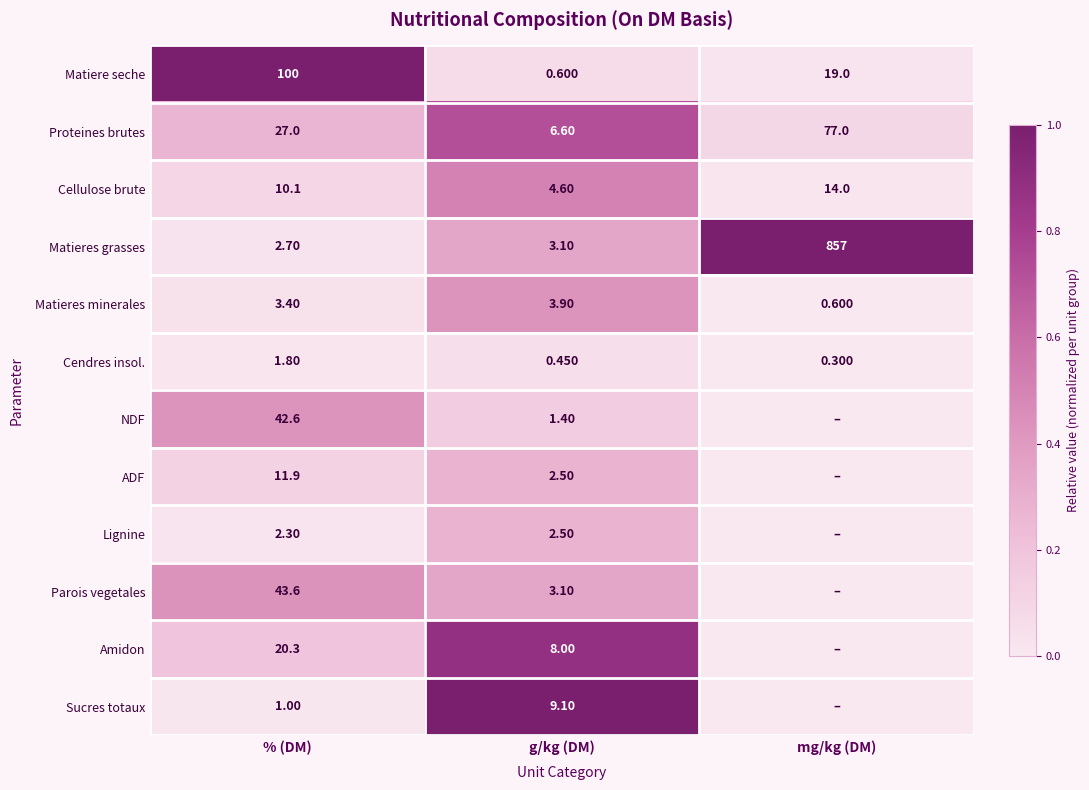

Is the value of Matiere seche at % (DM) greater than the value of Parois vegetales at g/kg (DM)?

Yes